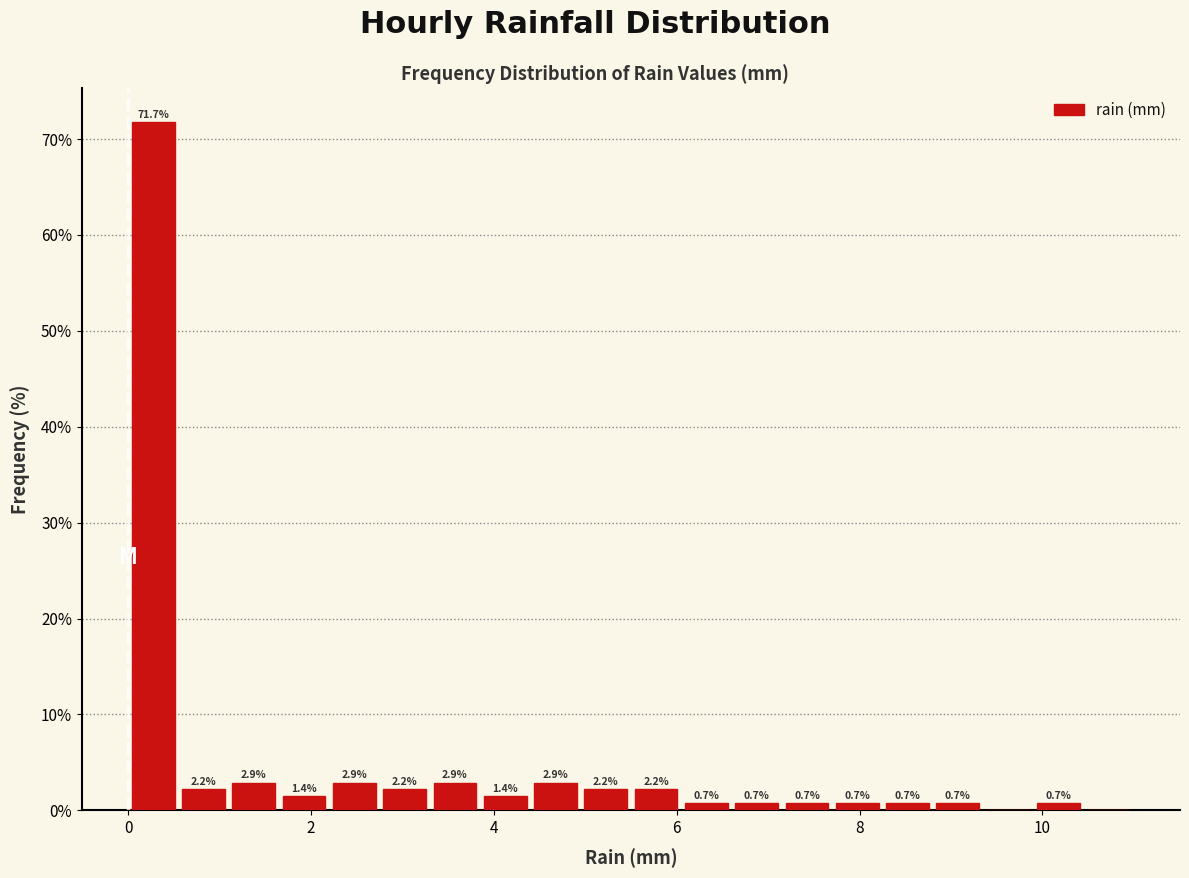

Read against the x-axis, roughly where is the centre of the tallest bar?

0.2